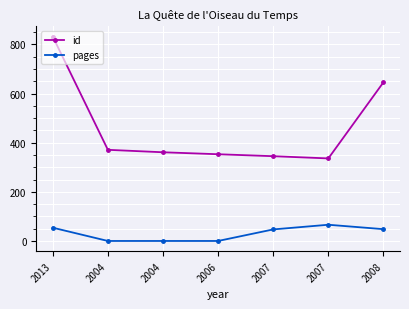

True or false: pages and id cross at least once.

False